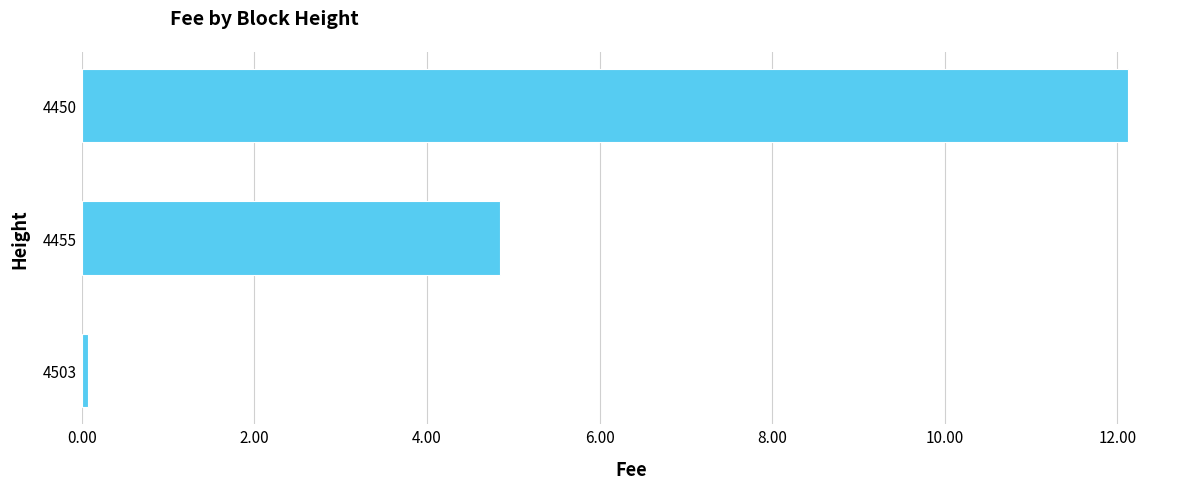

Count the number of data series in this chart.

1